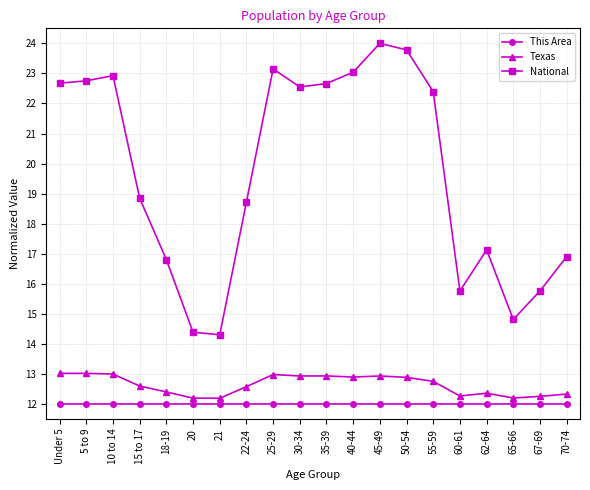

Does the chart display data point markers on the line(s)?

Yes